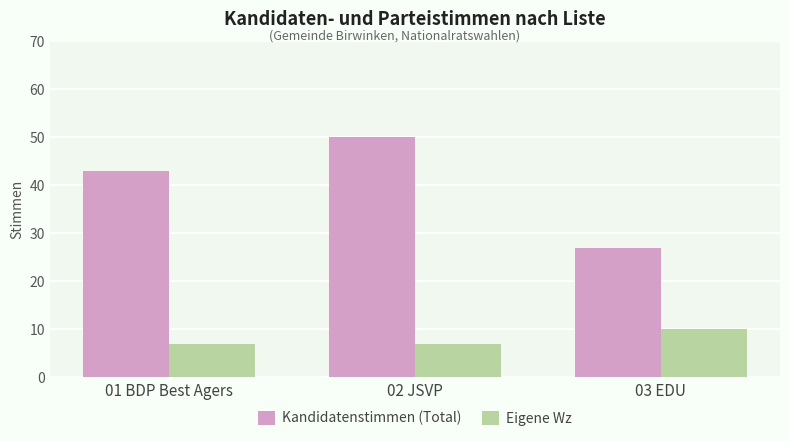

Which category has the highest value across all series?

02 JSVP